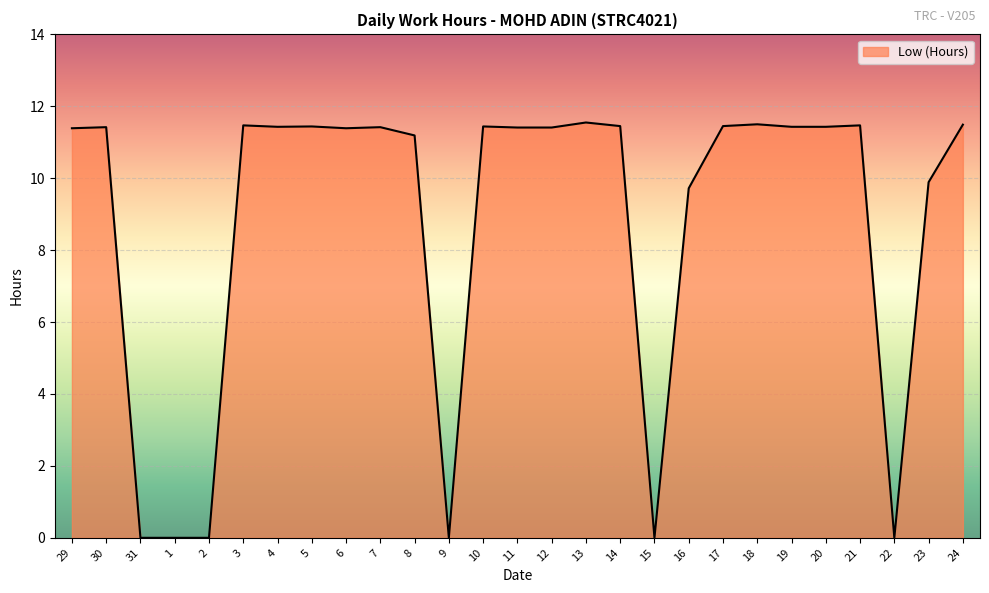

Where does the data first go above 11?

29